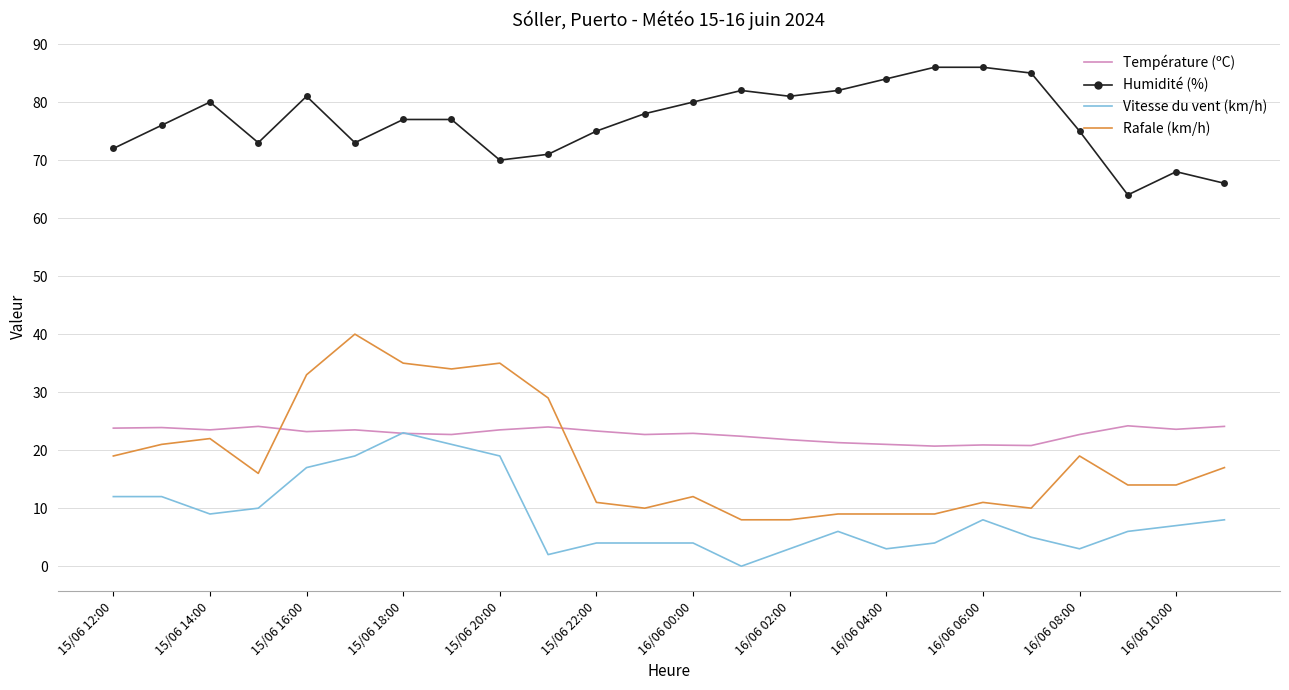

Which series has the largest total across all categories?

Humidité (%)